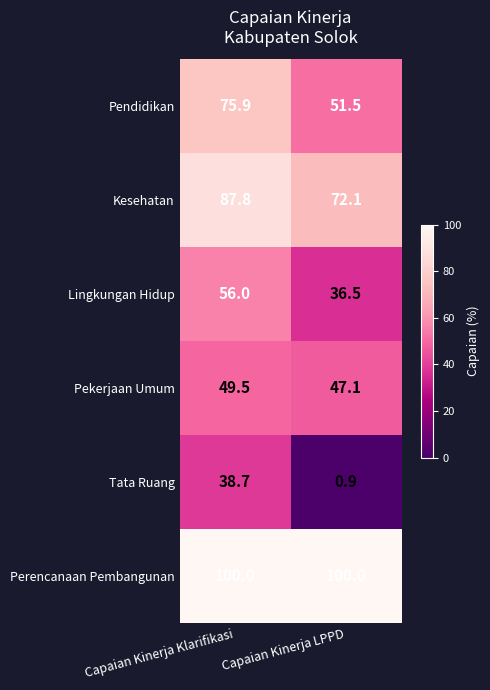

At which label does Pendidikan first exceed 75?

Capaian Kinerja Klarifikasi